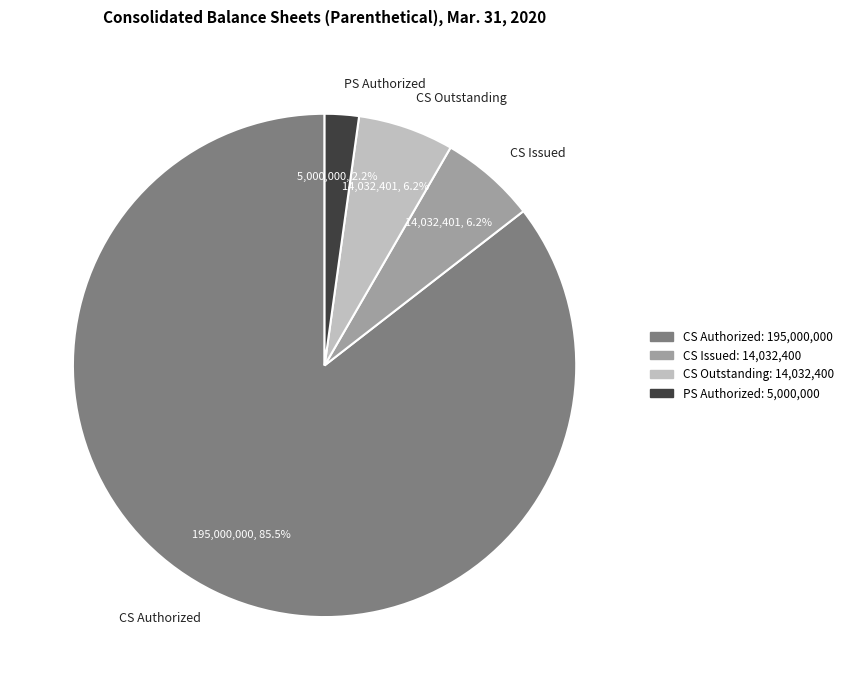

Which slice is the smallest?

PS Authorized